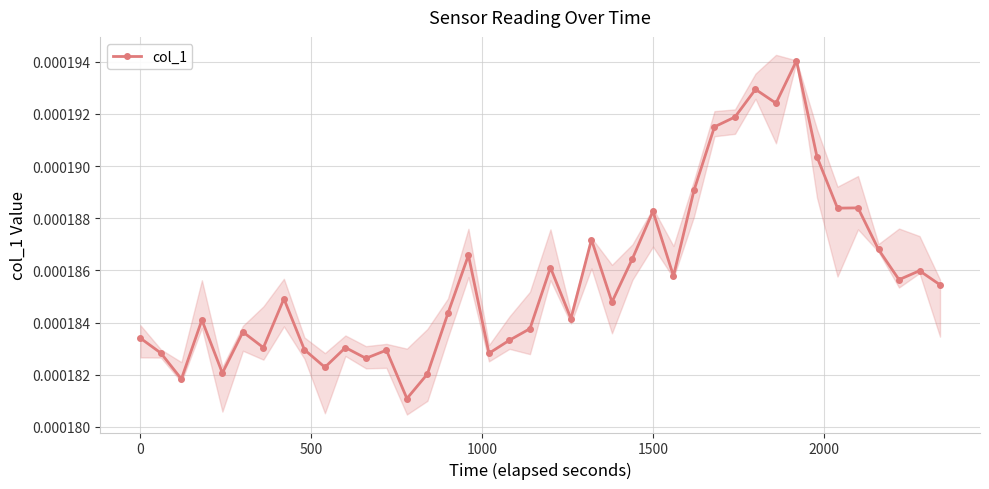

True or false: col_1 has more than 2 points higher than both neighbors.

True